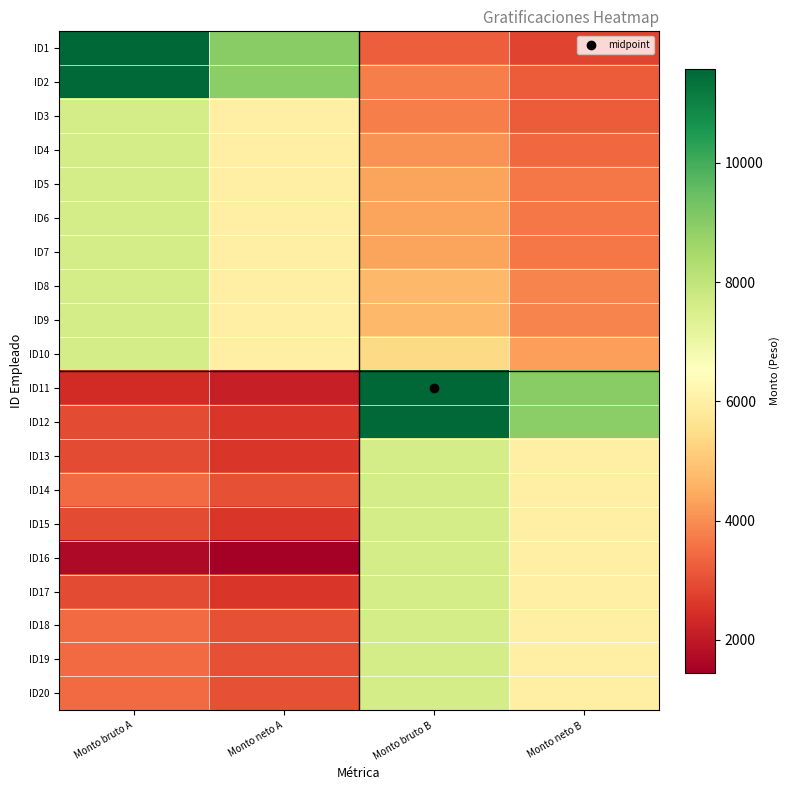

Reading right to left, transcribe all the data shown in this chart.

ID1: Monto neto B=2800.4	Monto bruto B=3256.4	Monto neto A=9000.0	Monto bruto A=11576.1
ID2: Monto neto B=3214.3	Monto bruto B=3749.1	Monto neto A=8950.0	Monto bruto A=11507.2
ID3: Monto neto B=3214.3	Monto bruto B=3749.1	Monto neto A=6000.0	Monto bruto A=7605.6
ID4: Monto neto B=3428.6	Monto bruto B=4062.0	Monto neto A=6000.0	Monto bruto A=7605.6
ID5: Monto neto B=3642.9	Monto bruto B=4375.7	Monto neto A=6000.0	Monto bruto A=7605.6
ID6: Monto neto B=3642.9	Monto bruto B=4375.7	Monto neto A=6000.0	Monto bruto A=7605.6
ID7: Monto neto B=3642.9	Monto bruto B=4375.7	Monto neto A=6000.0	Monto bruto A=7605.6
ID8: Monto neto B=3857.2	Monto bruto B=4702.5	Monto neto A=6000.0	Monto bruto A=7605.6
ID9: Monto neto B=3857.2	Monto bruto B=4702.5	Monto neto A=6000.0	Monto bruto A=7605.6
ID10: Monto neto B=4285.7	Monto bruto B=5404.1	Monto neto A=6000.0	Monto bruto A=7605.6
ID11: Monto neto B=9000.0	Monto bruto B=11576.1	Monto neto A=2142.9	Monto bruto A=2389.7
ID12: Monto neto B=8950.0	Monto bruto B=11507.2	Monto neto A=2571.4	Monto bruto A=2920.9
ID13: Monto neto B=6000.0	Monto bruto B=7605.6	Monto neto A=2571.4	Monto bruto A=2920.9
ID14: Monto neto B=6000.0	Monto bruto B=7605.6	Monto neto A=3000.0	Monto bruto A=3454.7
ID15: Monto neto B=6000.0	Monto bruto B=7605.6	Monto neto A=2571.4	Monto bruto A=2920.9
ID16: Monto neto B=6000.0	Monto bruto B=7605.6	Monto neto A=1451.3	Monto bruto A=1664.0
ID17: Monto neto B=6000.0	Monto bruto B=7605.6	Monto neto A=2571.4	Monto bruto A=2920.9
ID18: Monto neto B=6000.0	Monto bruto B=7605.6	Monto neto A=3000.0	Monto bruto A=3454.7
ID19: Monto neto B=6000.0	Monto bruto B=7605.6	Monto neto A=3000.0	Monto bruto A=3454.7
ID20: Monto neto B=6000.0	Monto bruto B=7605.6	Monto neto A=3000.0	Monto bruto A=3454.7